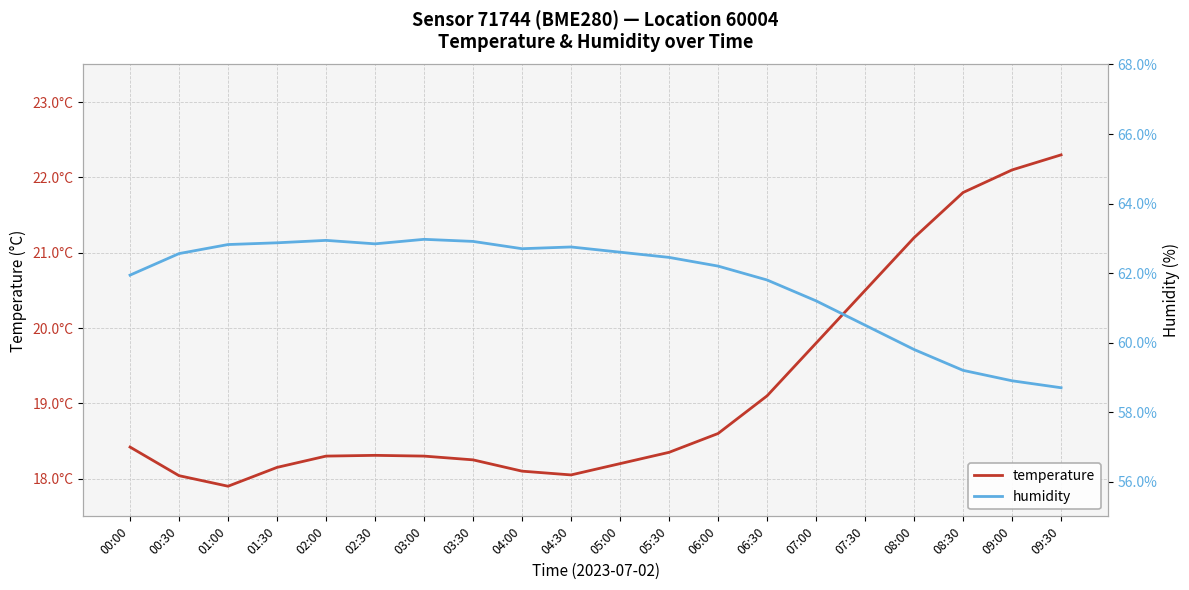

True or false: temperature has more than 0 interior local peaks.

True